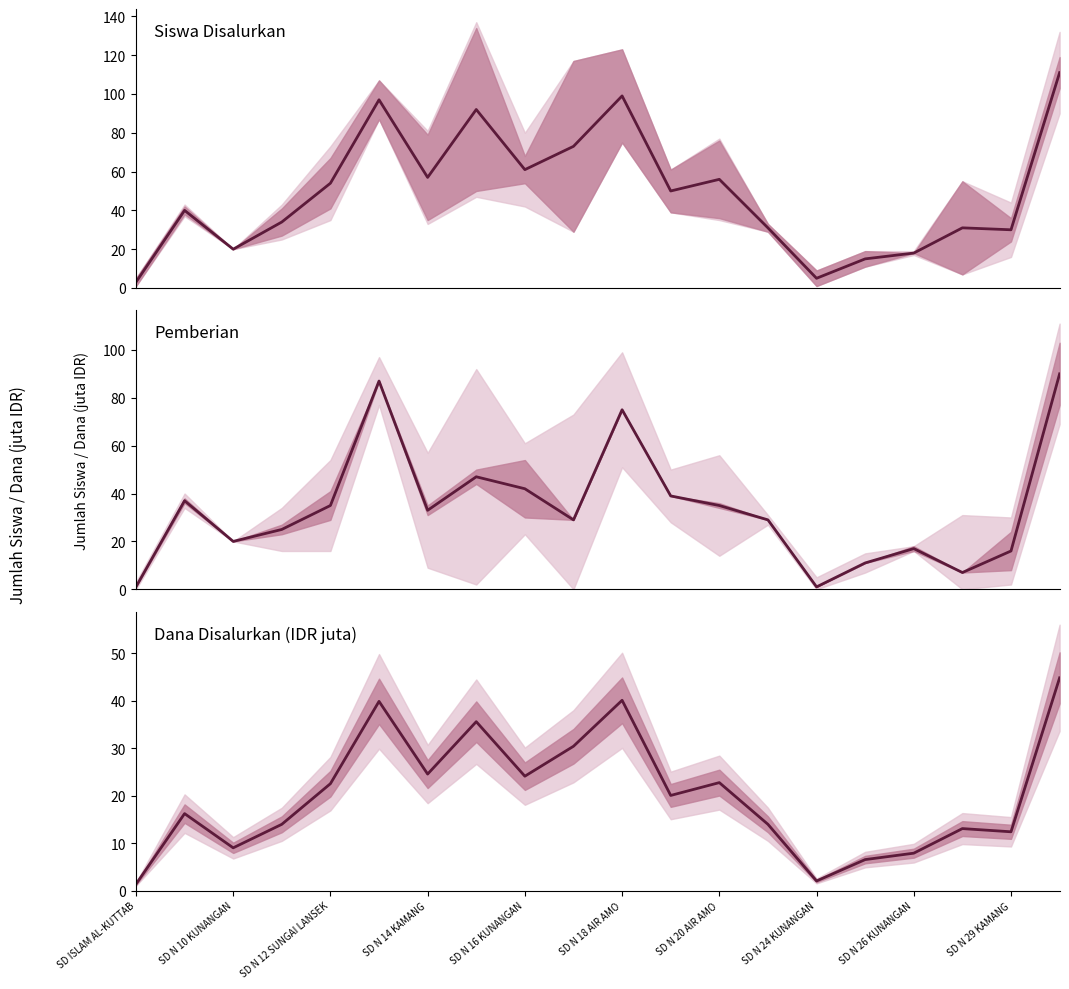

What is the minimum value shown in the chart?

1.0